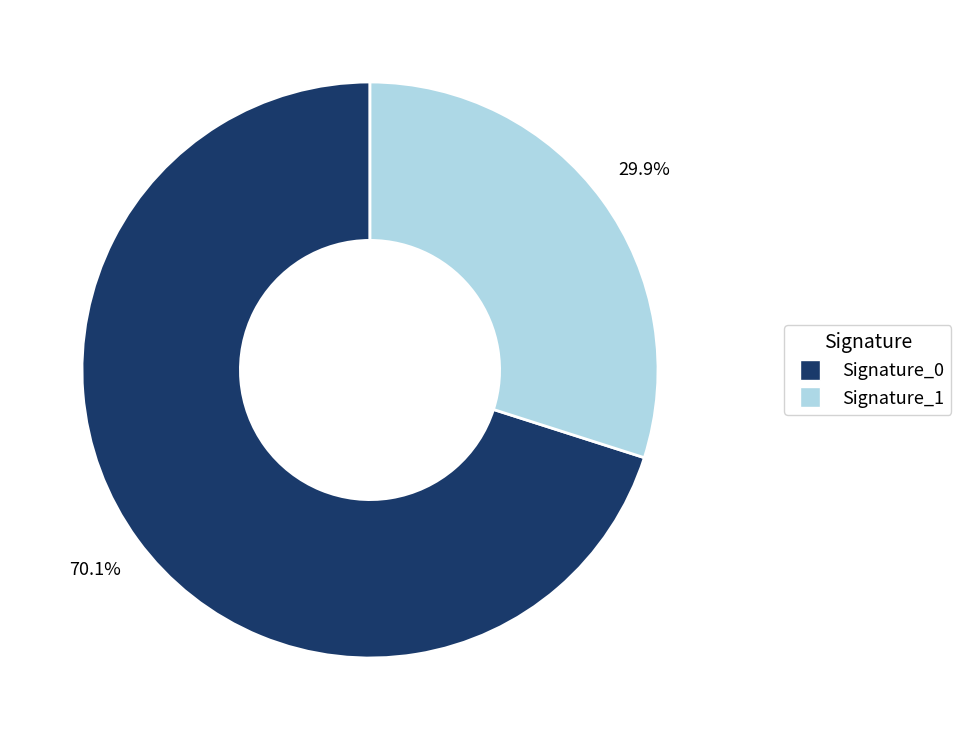

Is there a majority slice in this chart?

Yes